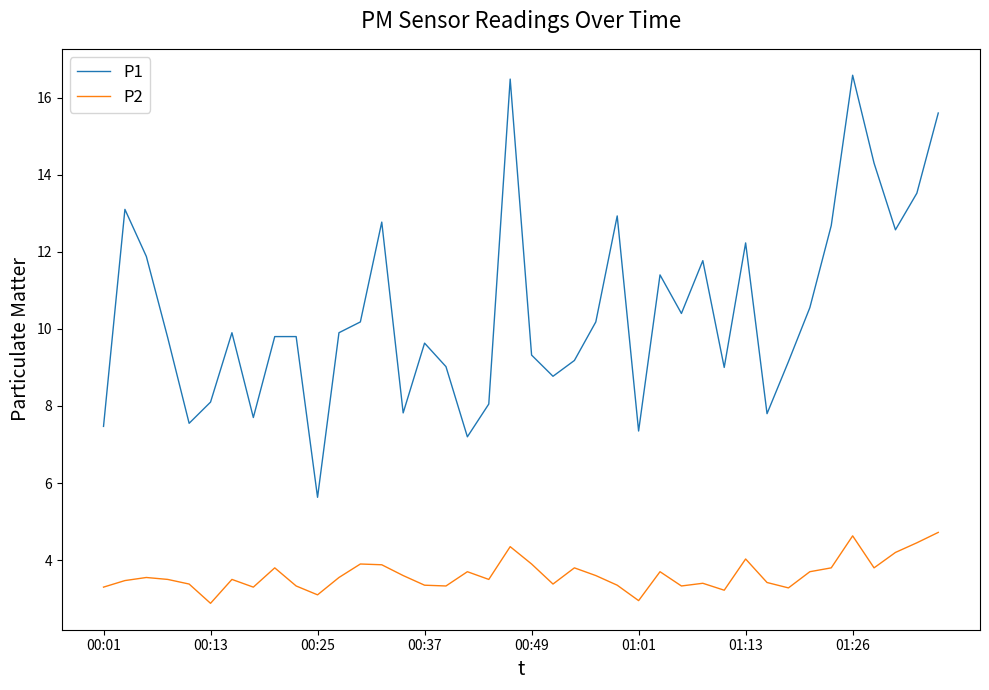

Which series has the widest spread of values?

P1